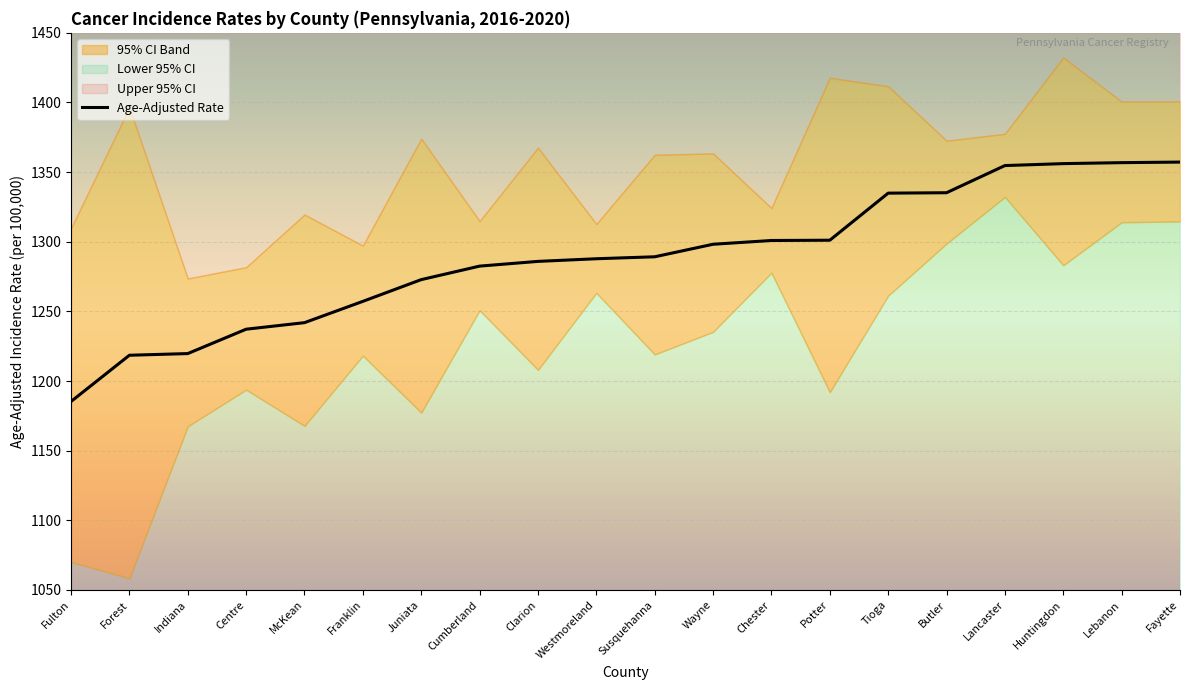

What position from the right is Chester?

8